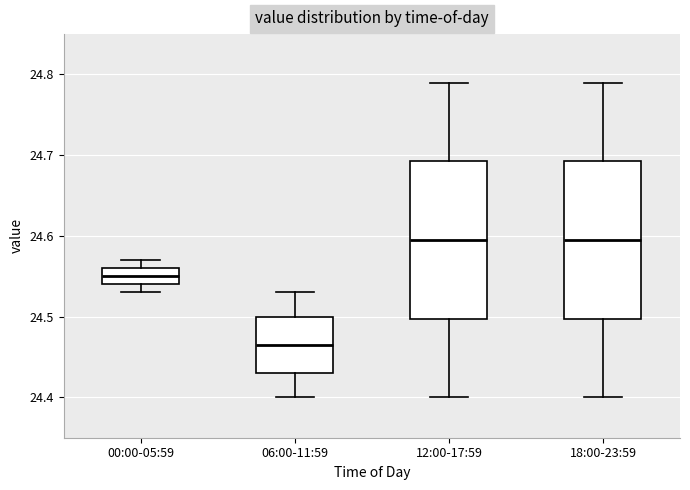

Where is the lower edge of the box for 18:00-23:59 on the y-axis? The values are not printed on the chart, so give them approximately, as read against the axis.

24.50